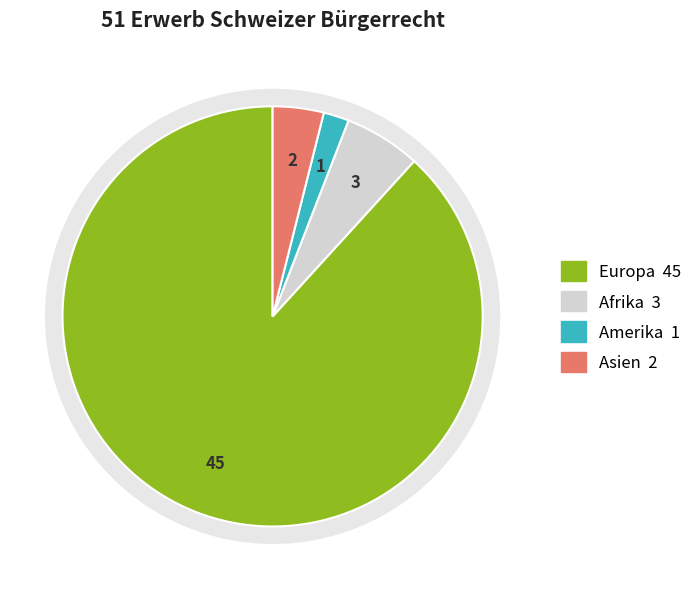

What is the largest slice in the pie chart?

Europa